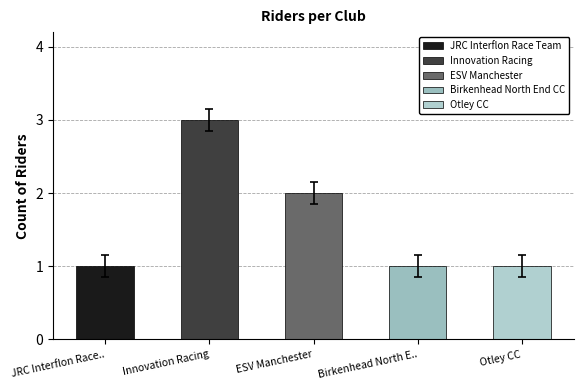

True or false: the data shows 3 at Innovation Racing.

True